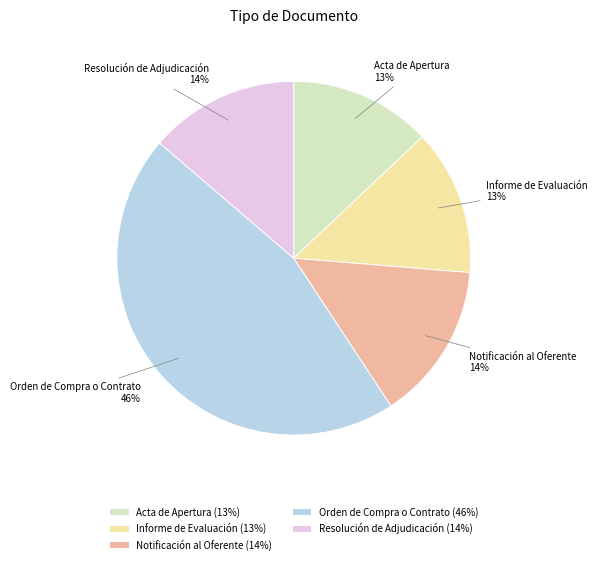

Is there any slice that represents more than half of the pie?

No